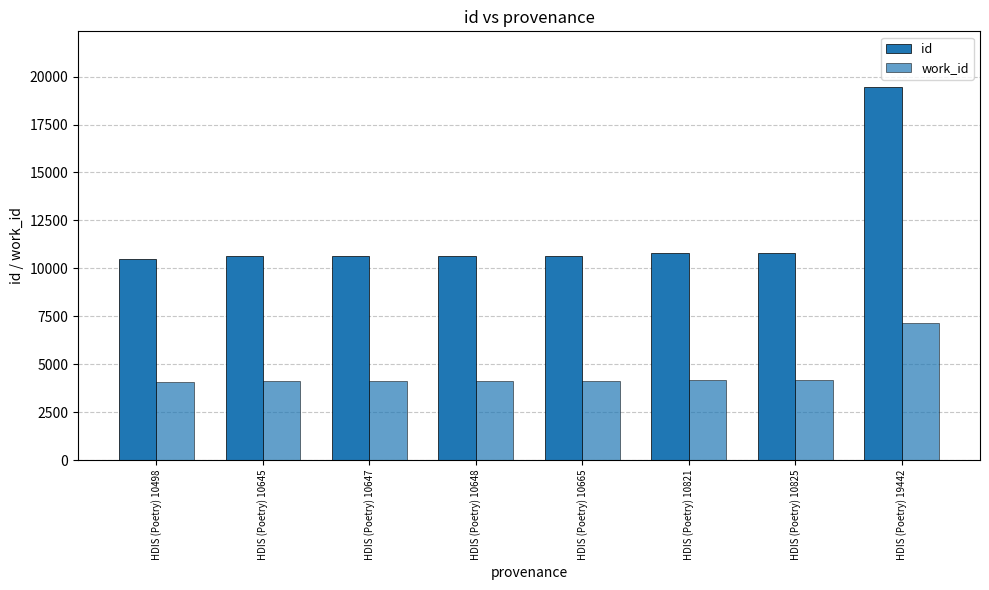

How many categories are shown in the chart?

8